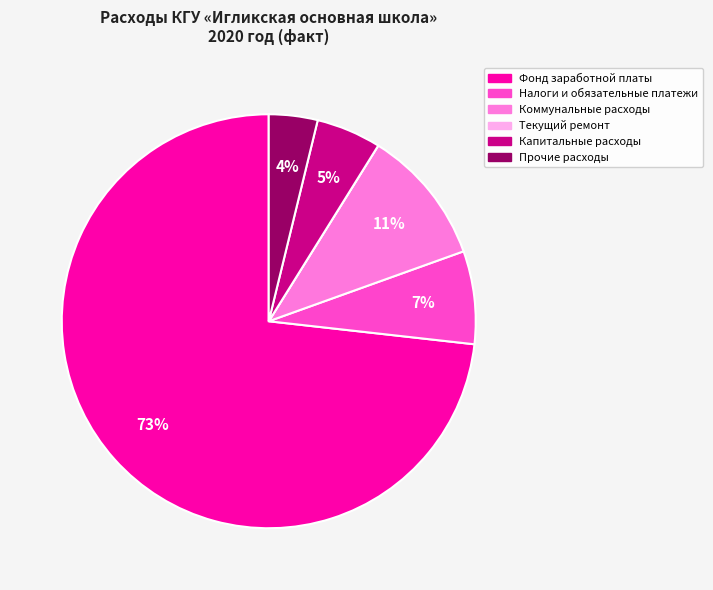

What is the largest slice in the pie chart?

Фонд заработной платы